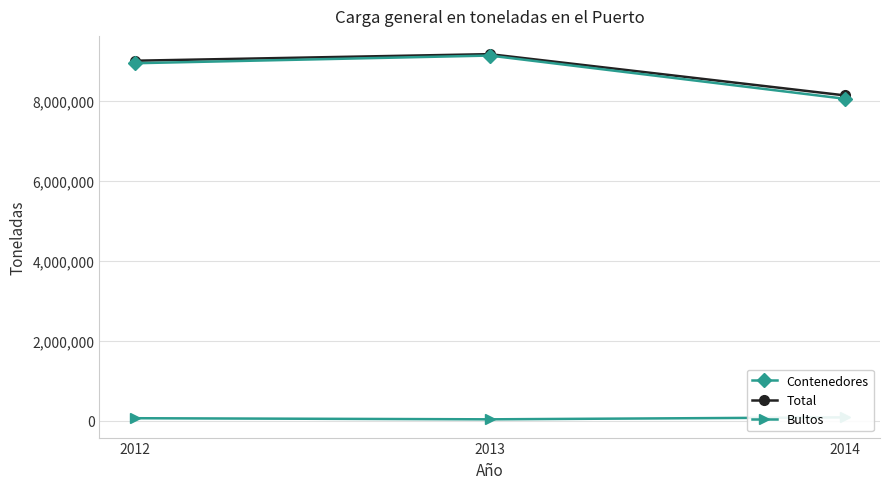

Reading right to left, list all the values displayed in this chart.

Contenedores: 2014=8060600	2013=9141300	2012=8948800
Total: 2014=8145010	2013=9176610	2012=9011910
Bultos: 2014=84410	2013=35310	2012=63110